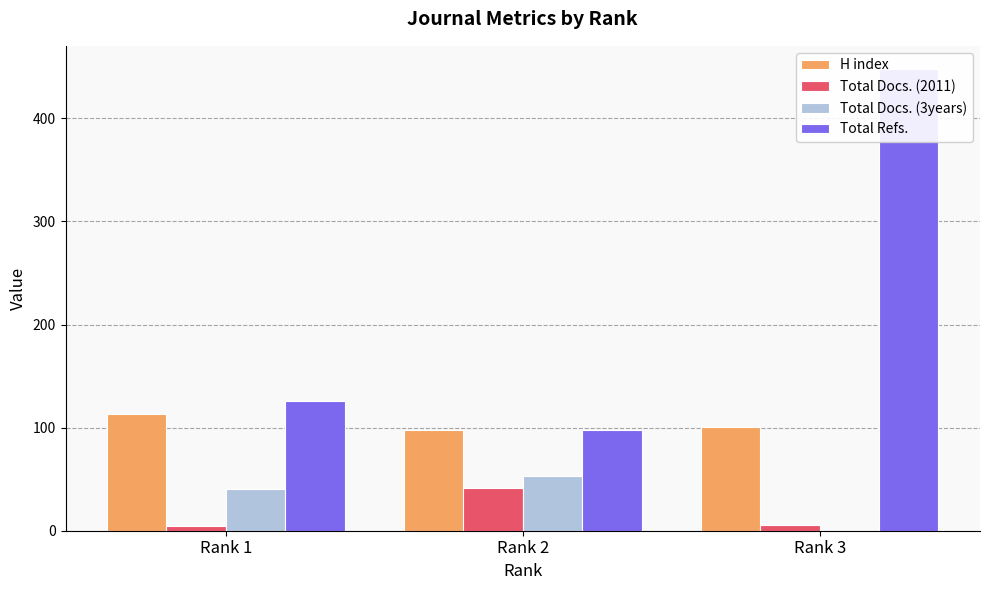

Which series changed the most between Rank 1 and Rank 3?

Total Refs.